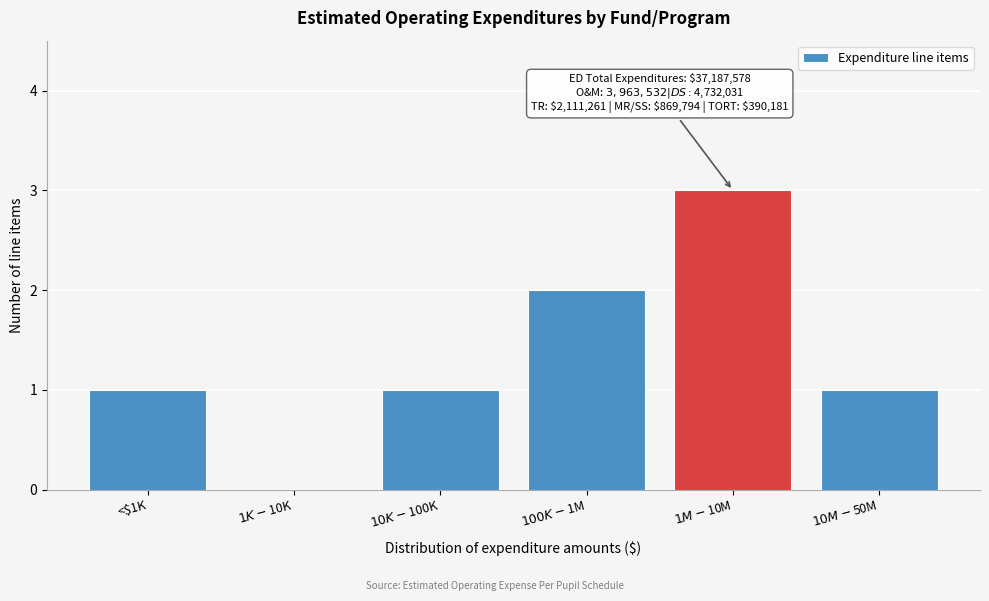

What is the sum of all values?

8